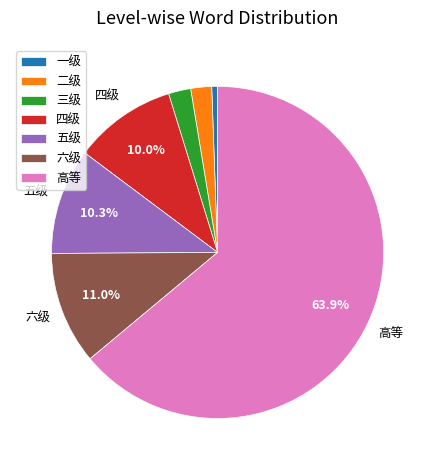

Is it true that 高等 is 64% of the pie?

True